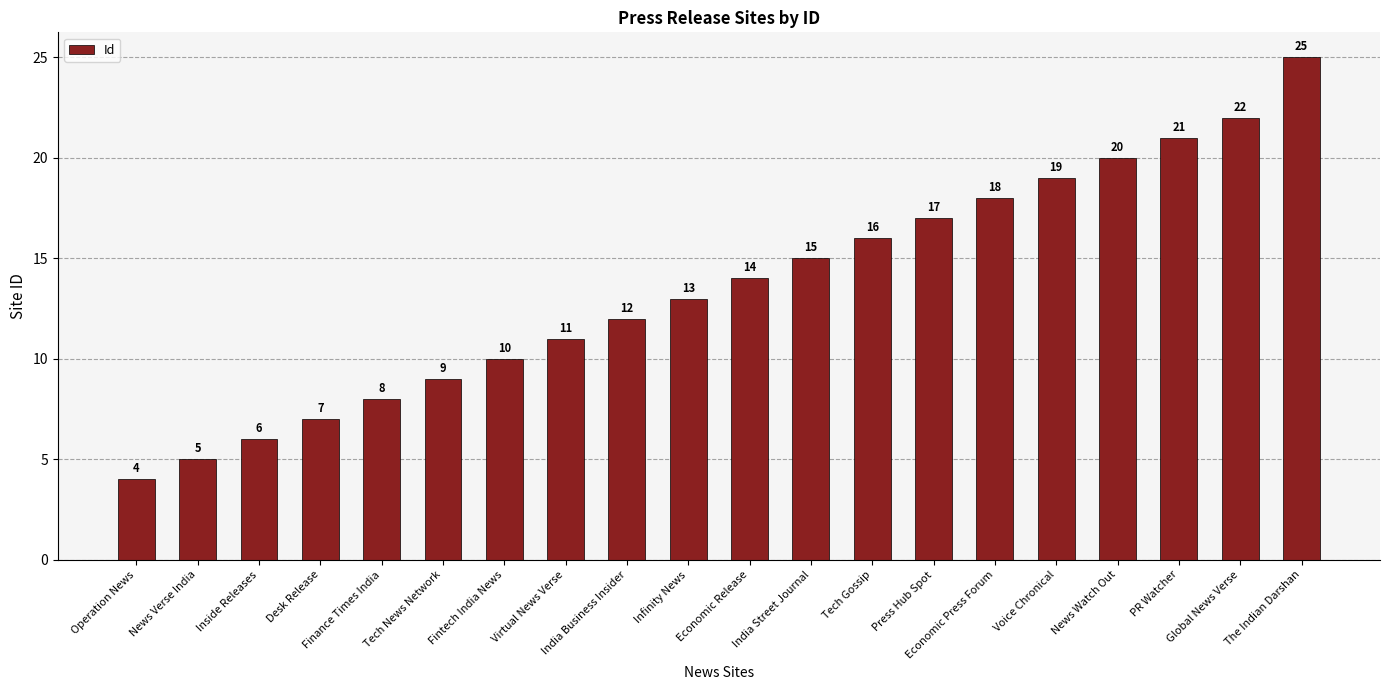

True or false: the data shows 10 at India Street Journal.

False